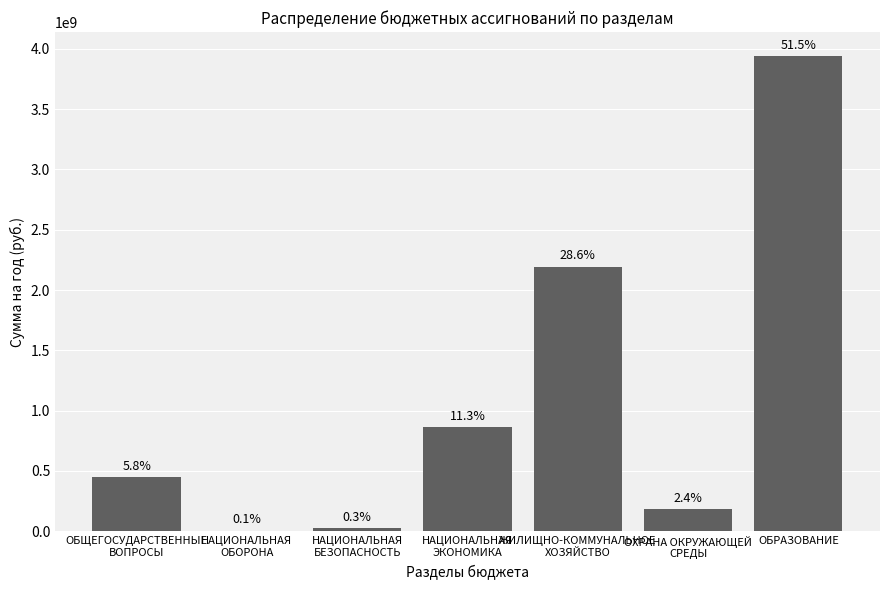

What is the label of the 4th bar from the right?

НАЦИОНАЛЬНАЯ
ЭКОНОМИКА